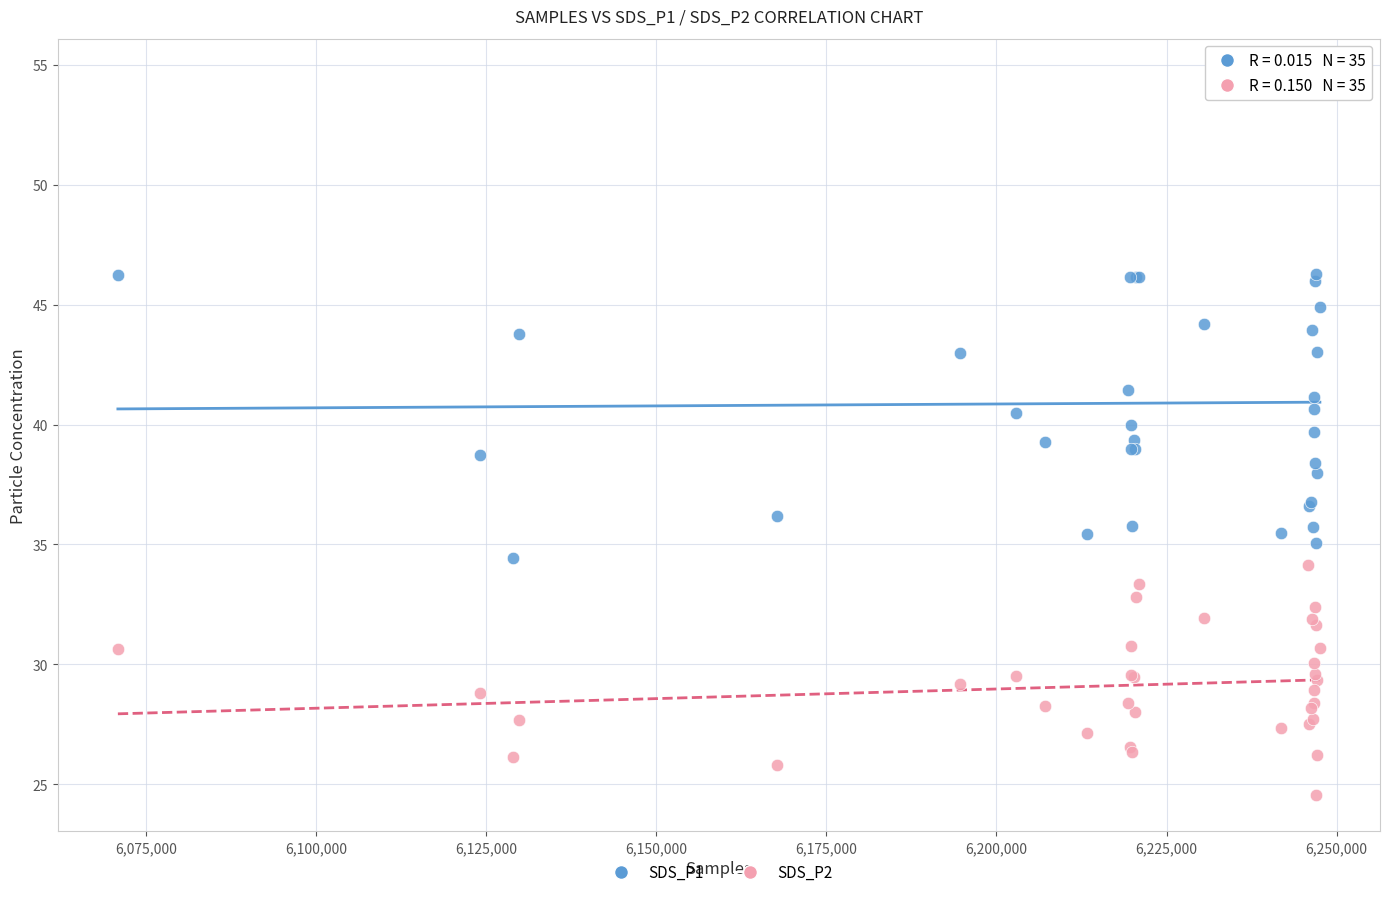

What is the X range (max minus min) for the scatter plot?

176652.0